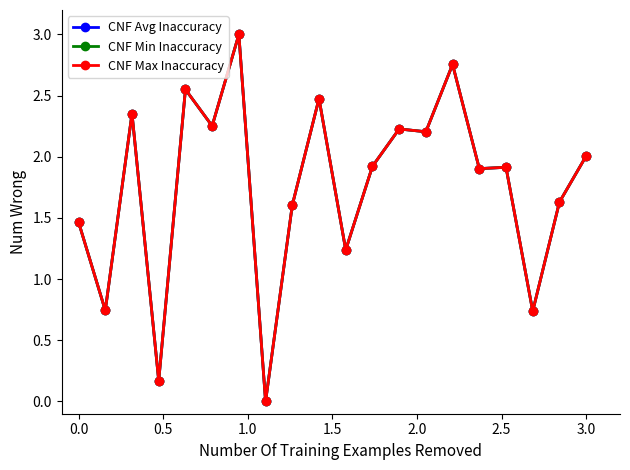

What is the label of the 14th point from the right?

3.0